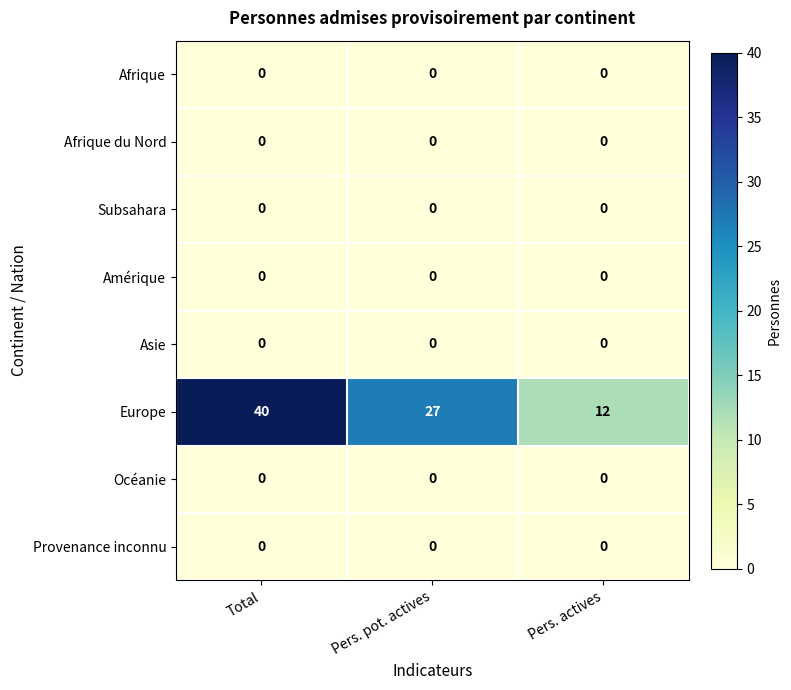

Reading right to left, transcribe all the data shown in this chart.

Afrique: Pers. actives=0	Pers. pot. actives=0	Total=0
Afrique du Nord: Pers. actives=0	Pers. pot. actives=0	Total=0
Subsahara: Pers. actives=0	Pers. pot. actives=0	Total=0
Amérique: Pers. actives=0	Pers. pot. actives=0	Total=0
Asie: Pers. actives=0	Pers. pot. actives=0	Total=0
Europe: Pers. actives=12	Pers. pot. actives=27	Total=40
Océanie: Pers. actives=0	Pers. pot. actives=0	Total=0
Provenance inconnu: Pers. actives=0	Pers. pot. actives=0	Total=0